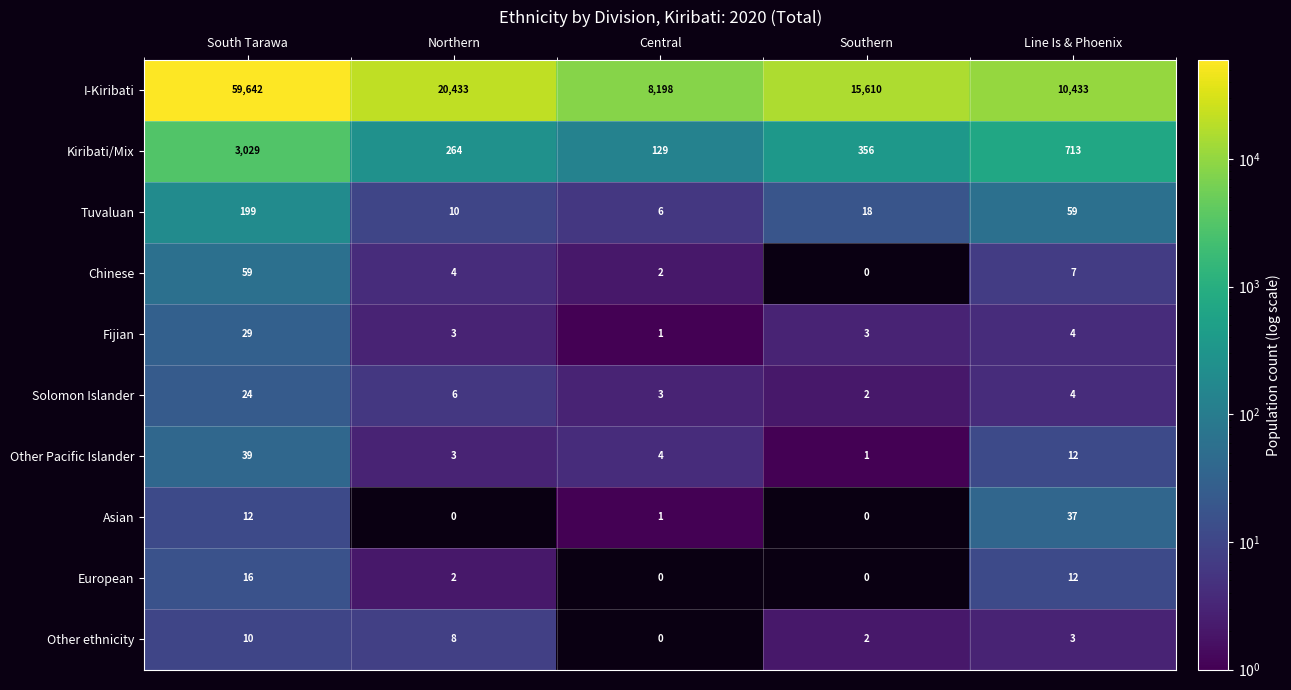

What is the minimum value shown in the chart?

1.0